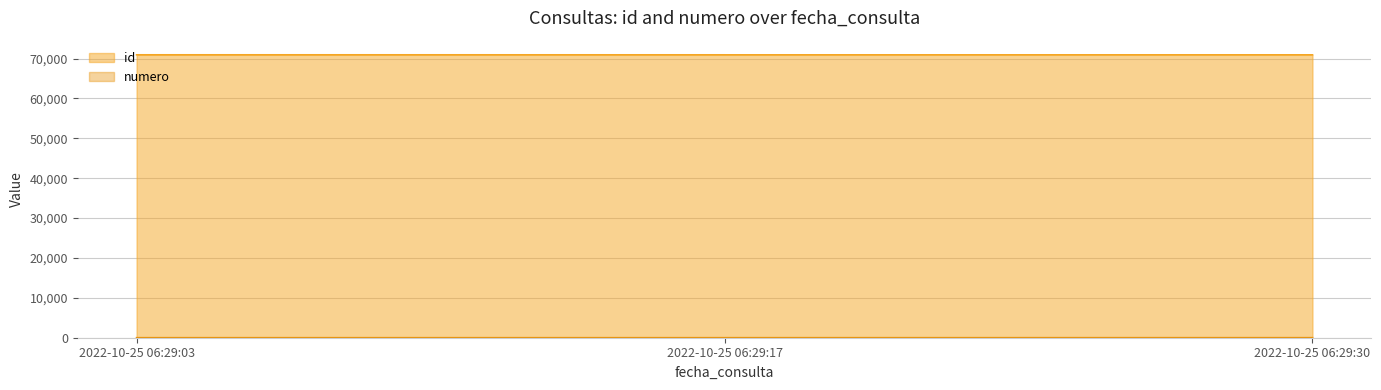

Which series has the largest range (max minus min)?

id